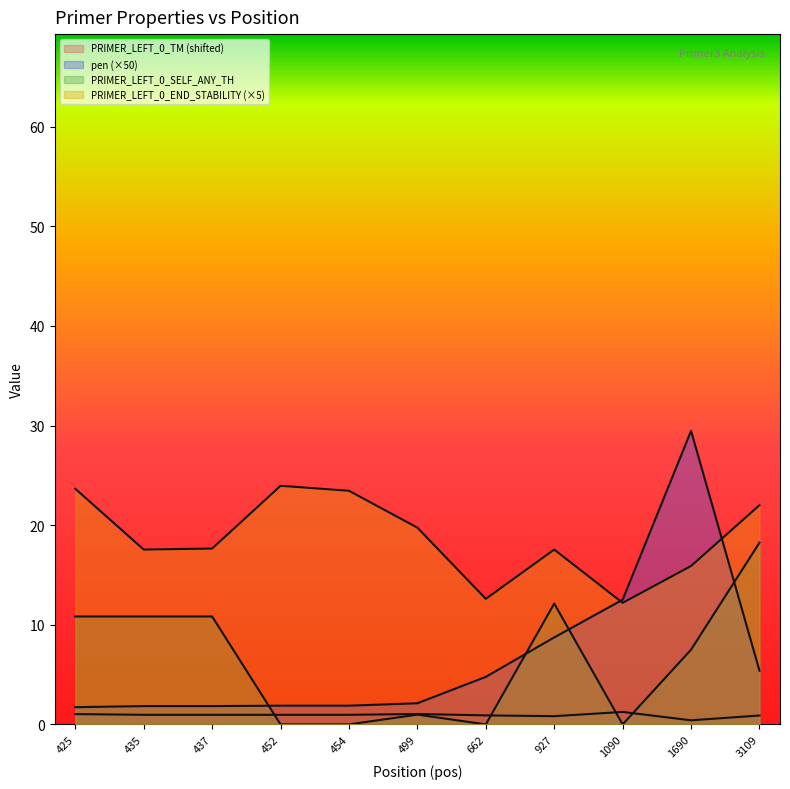

True or false: PRIMER_LEFT_0_SELF_ANY_TH and PRIMER_LEFT_0_END_STABILITY intersect in this chart.

False